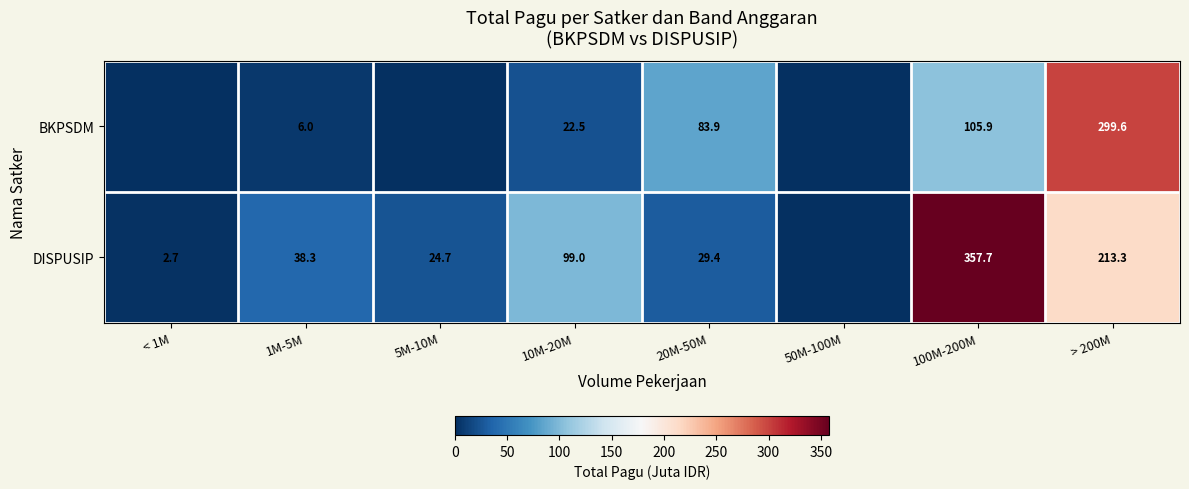

What is the difference between the DISPUSIP values at < 1M and 5M-10M?

22.0